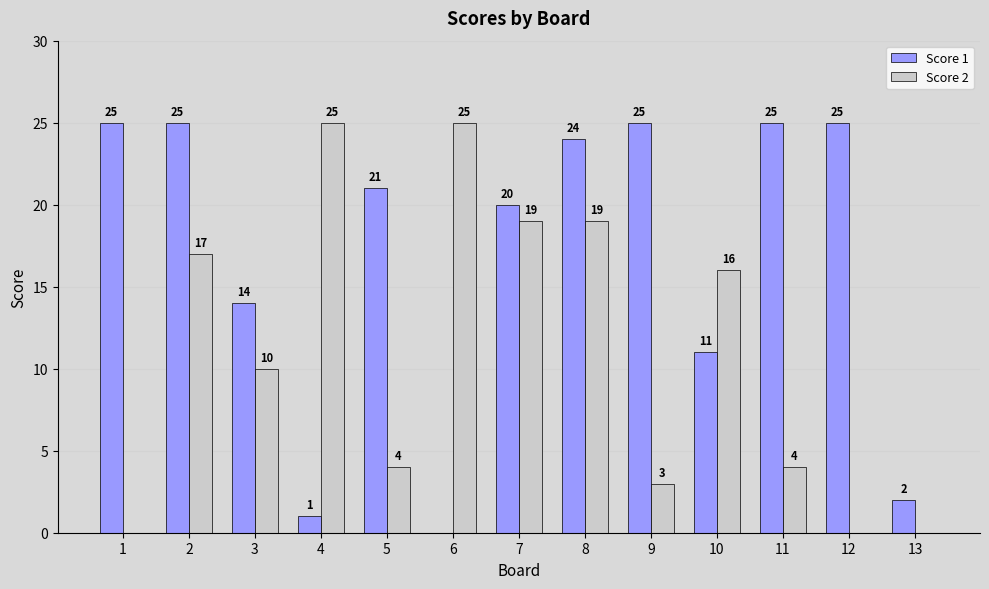

Are the bars grouped side by side (vs. stacked)?

Yes